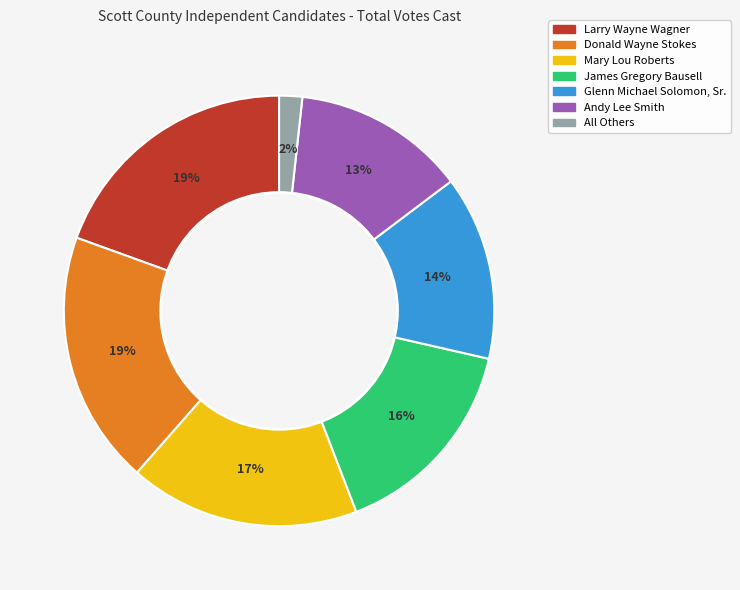

Which slice is the smallest?

All Others